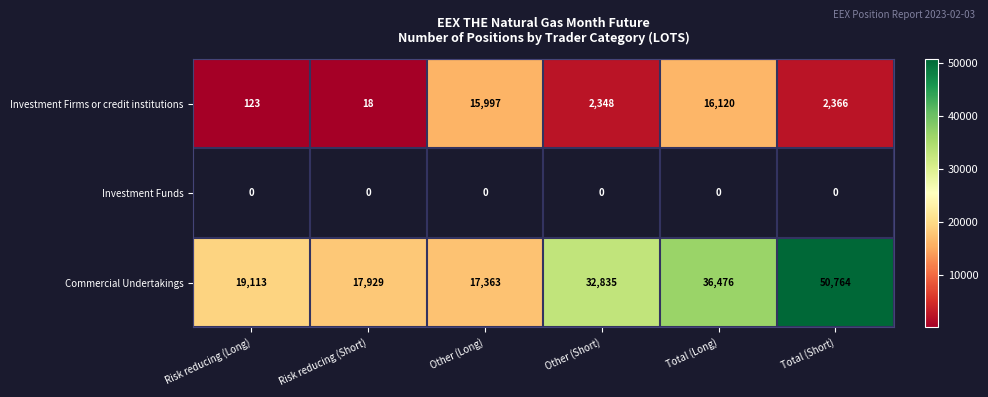

Rank the categories by Commercial Undertakings value from highest to lowest.

Total (Short), Total (Long), Other (Short), Risk reducing (Long), Risk reducing (Short), Other (Long)